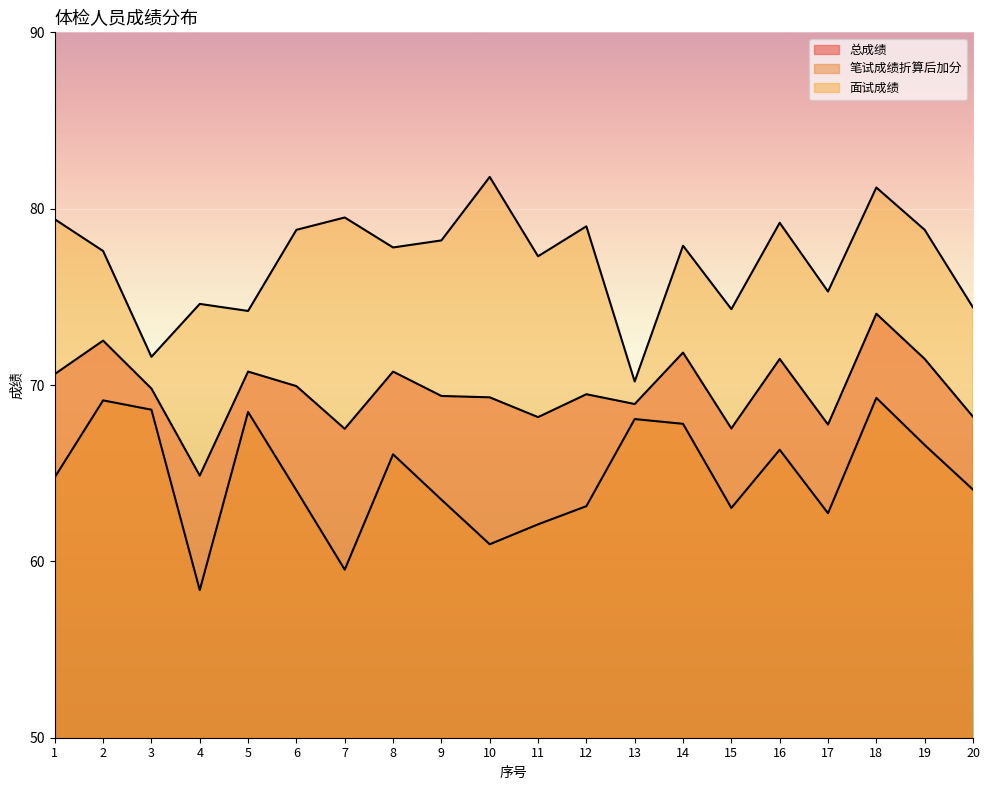

Reading left to right, transcribe all the data shown in this chart.

总成绩: 1=70.6	2=72.5	3=69.8	4=64.9	5=70.8	6=69.9	7=67.5	8=70.8	9=69.4	10=69.3	11=68.2	12=69.5	13=68.9	14=71.8	15=67.5	16=71.5	17=67.8	18=74.0	19=71.5	20=68.2
笔试成绩折算后加分: 1=64.8	2=69.1	3=68.6	4=58.4	5=68.5	6=64.0	7=59.5	8=66.1	9=63.5	10=61.0	11=62.1	12=63.1	13=68.1	14=67.8	15=63.0	16=66.3	17=62.7	18=69.3	19=66.6	20=64.1
面试成绩: 1=79.4	2=77.6	3=71.6	4=74.6	5=74.2	6=78.8	7=79.5	8=77.8	9=78.2	10=81.8	11=77.3	12=79.0	13=70.2	14=77.9	15=74.3	16=79.2	17=75.3	18=81.2	19=78.8	20=74.4